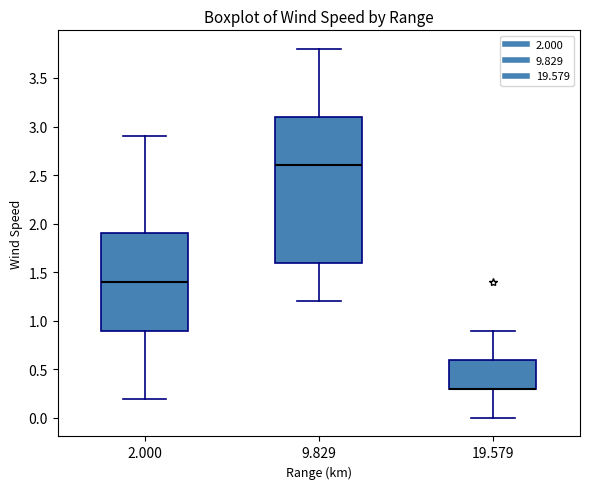

Which box is the tallest, from its lower edge to its upper edge?

9.829